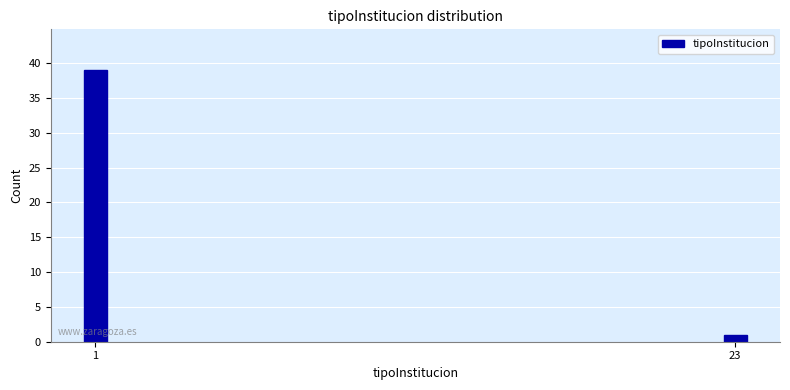

Reading left to right, extract all data points from this chart.

39	1